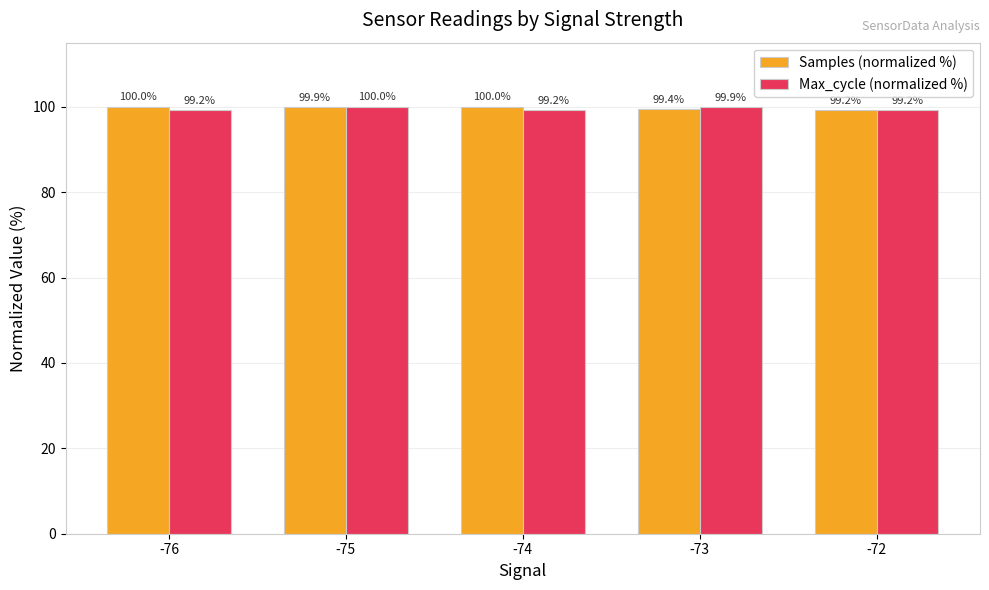

Where is Samples (normalized %) nearest to the value 99?

-72